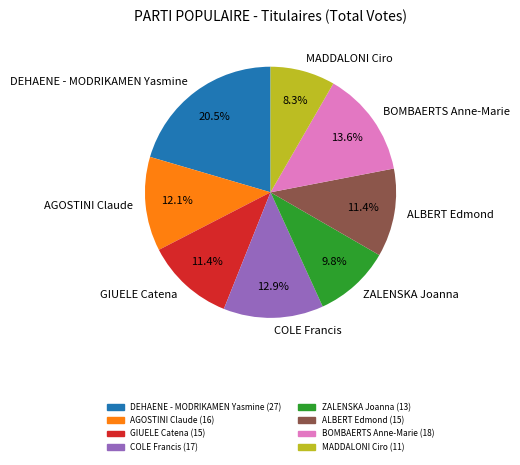

What is the ratio of the value at MADDALONI Ciro to the value at DEHAENE - MODRIKAMEN Yasmine?

0.4